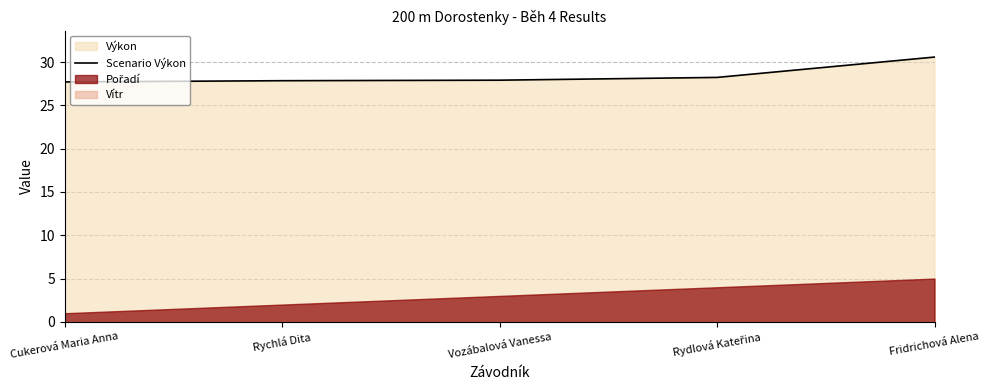

Reading left to right, extract all data points from this chart.

Cukerová Maria Anna=27.7	Rychlá Dita=27.9	Vozábalová Vanessa=27.9	Rydlová Kateřina=28.2	Fridrichová Alena=30.6